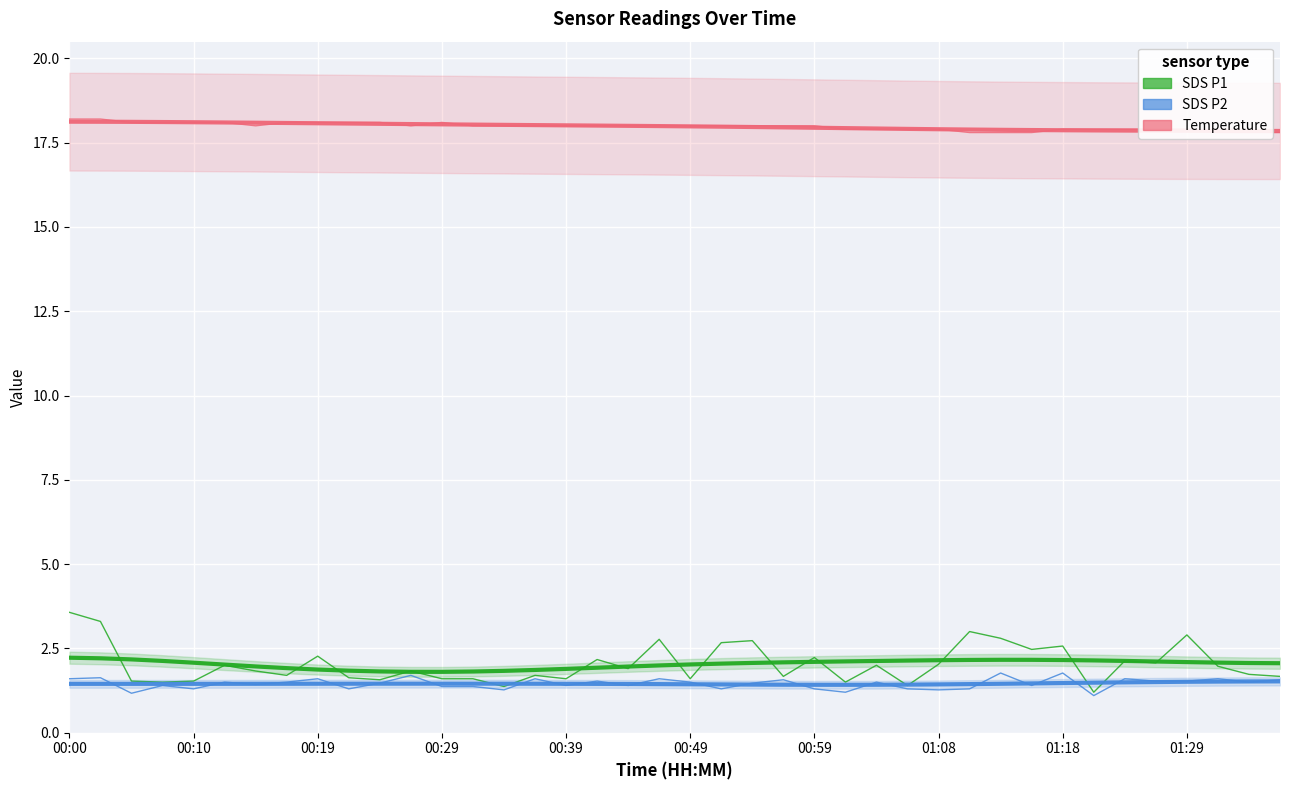

The value of SDS P1 at 00:19 is 2.2. True or false?

True